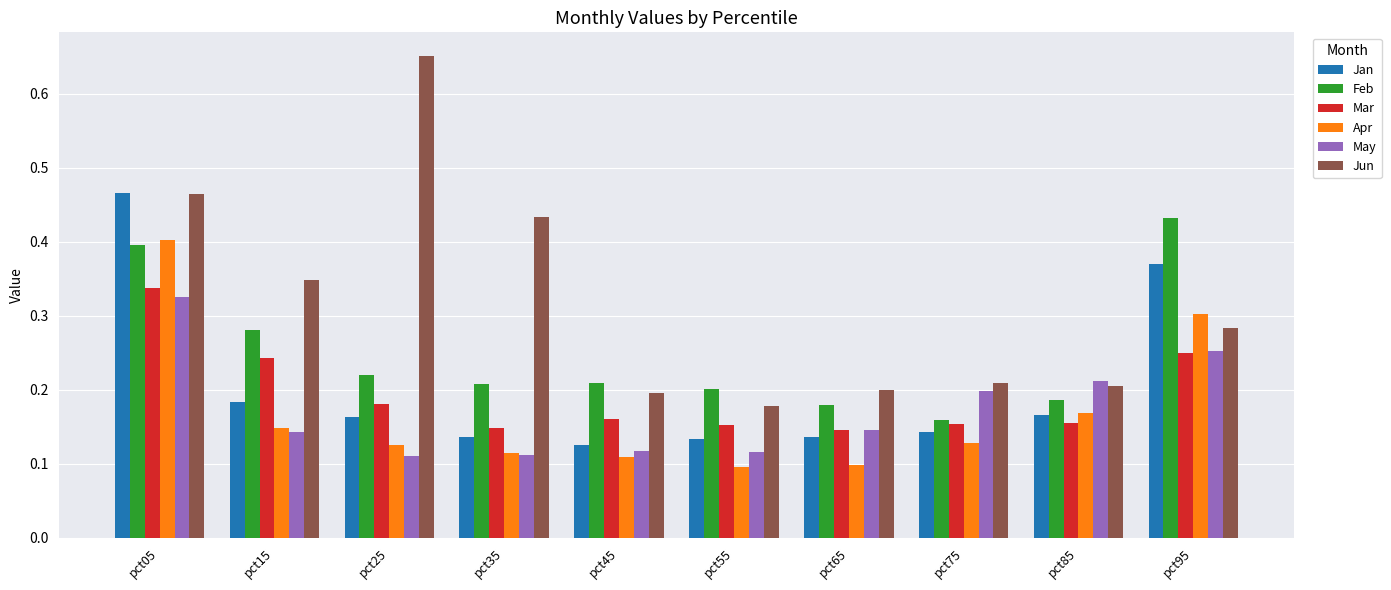

Which series has the largest total across all categories?

Jun